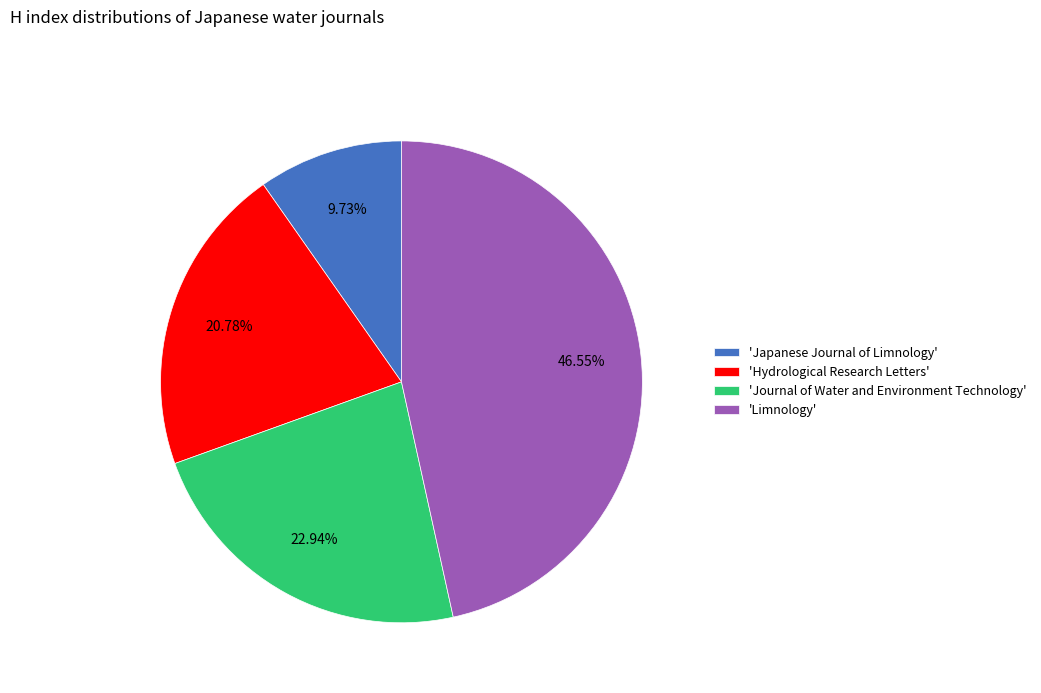

Which slice is the smallest?

'Japanese Journal of Limnology'